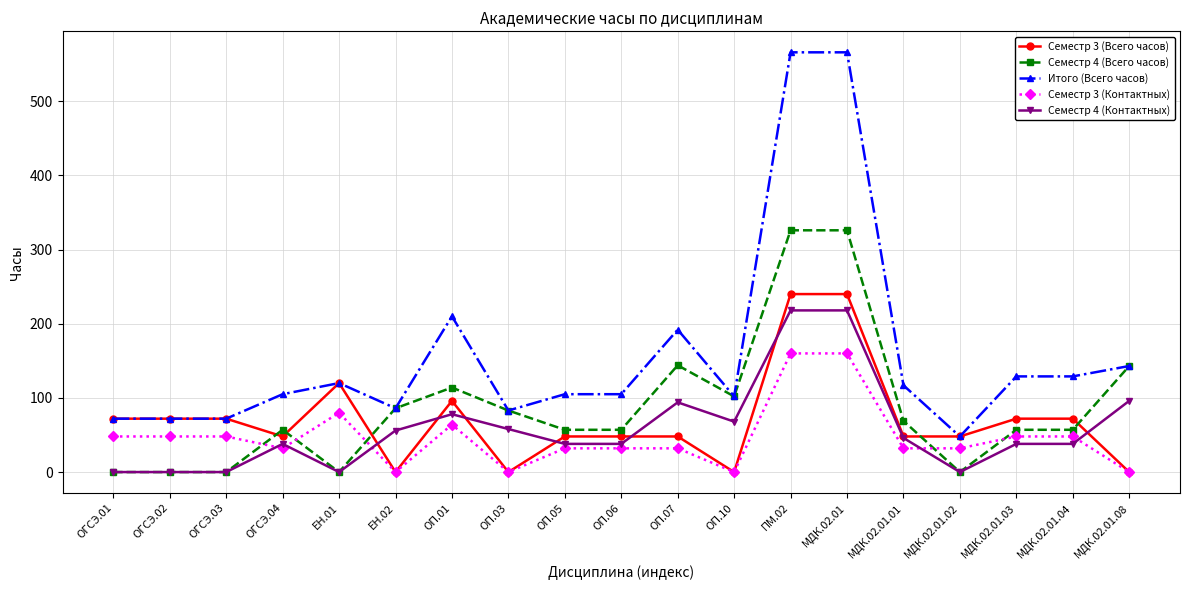

What is the maximum value for Семестр 3 (Контактных)?

160